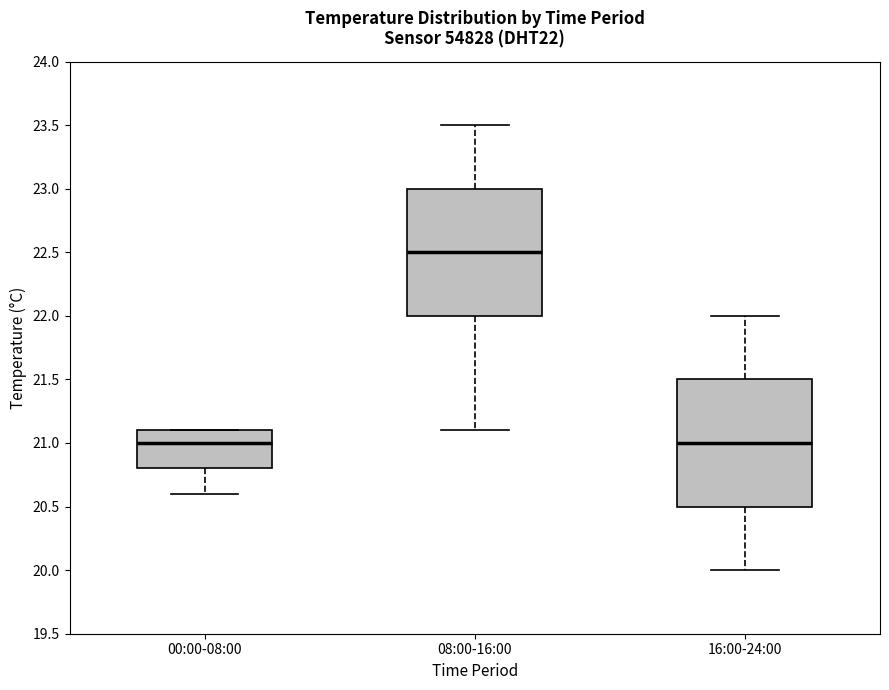

Reading left to right, transcribe this box plot: for each box, give where its median line is, the range the box spans, and where its two whiskers end, as read against the y-axis. The values are not printed on the chart, so give them approximately, as read against the axis.

00:00-08:00: median 21.0, box 20.8 to 21.1, whiskers 20.6 to 21.1
08:00-16:00: median 22.5, box 22.0 to 23.0, whiskers 21.1 to 23.5
16:00-24:00: median 21.0, box 20.5 to 21.5, whiskers 20.0 to 22.0